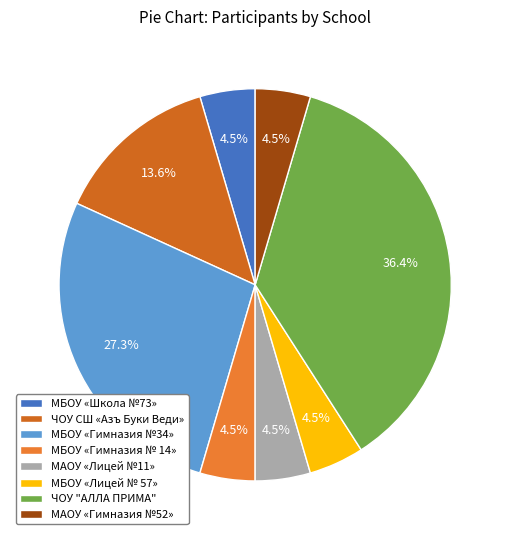

The МБОУ «Лицей № 57» slice represents 11% of the pie. True or false?

False